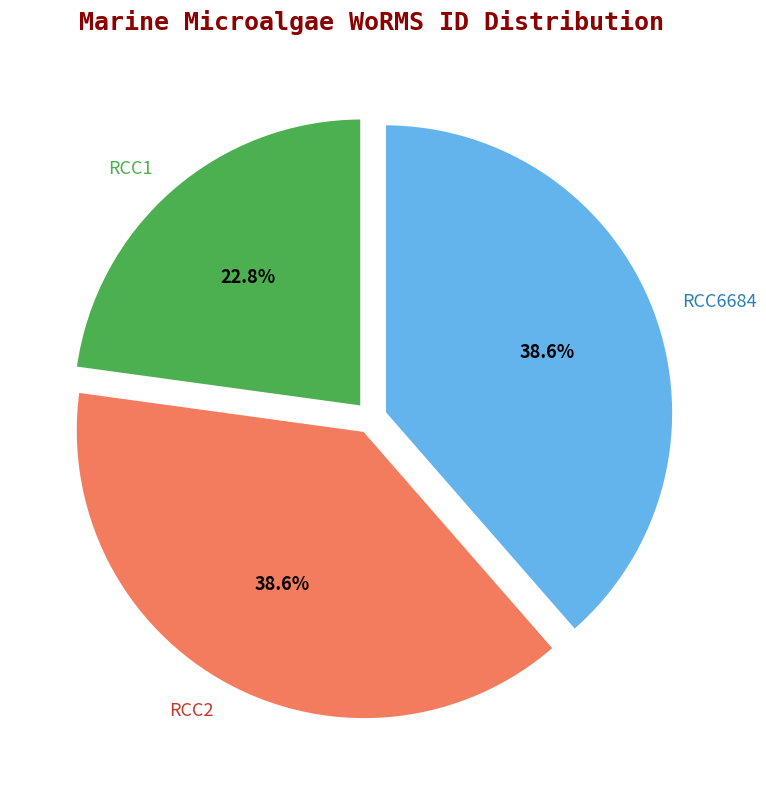

To the nearest percent, what percentage of the pie is RCC2?

39%